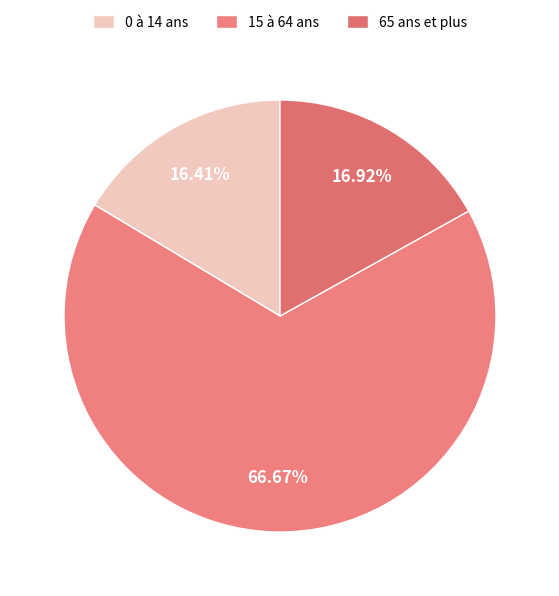

Which slice is the largest?

15 à 64 ans